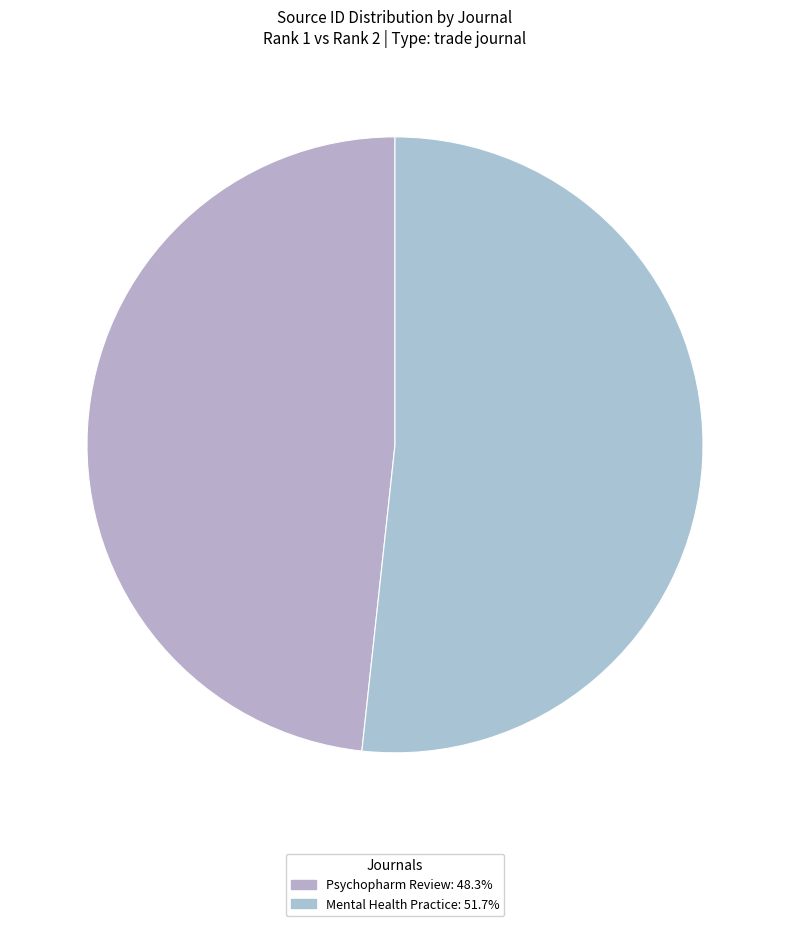

Is there a majority slice in this chart?

Yes